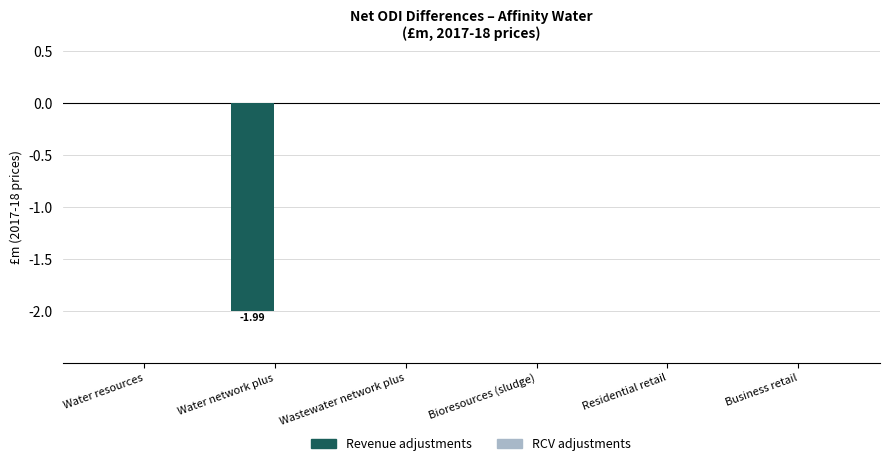

Between Wastewater network plus and Water network plus, which is larger?

Wastewater network plus